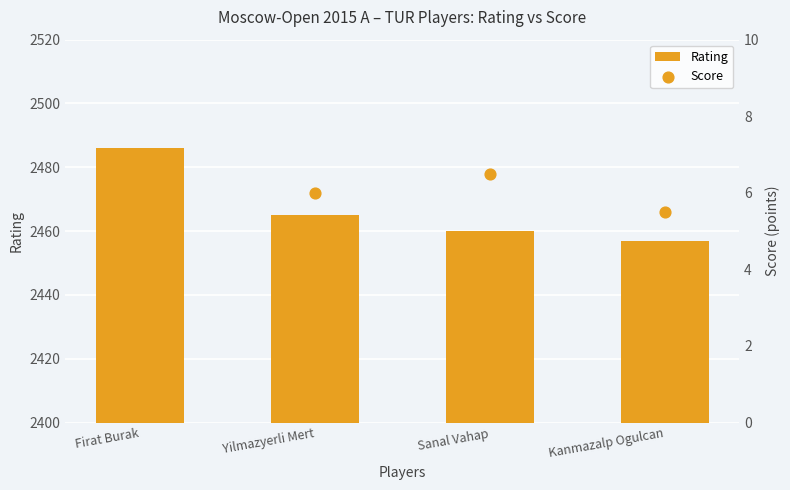

Is the value of Score at Yilmazyerli Mert greater than the value of Rating at Yilmazyerli Mert?

No